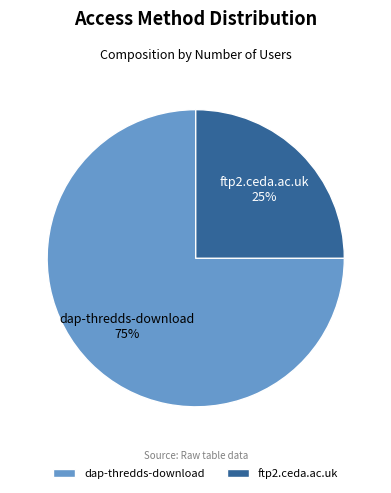

Which slice is the smallest?

ftp2.ceda.ac.uk